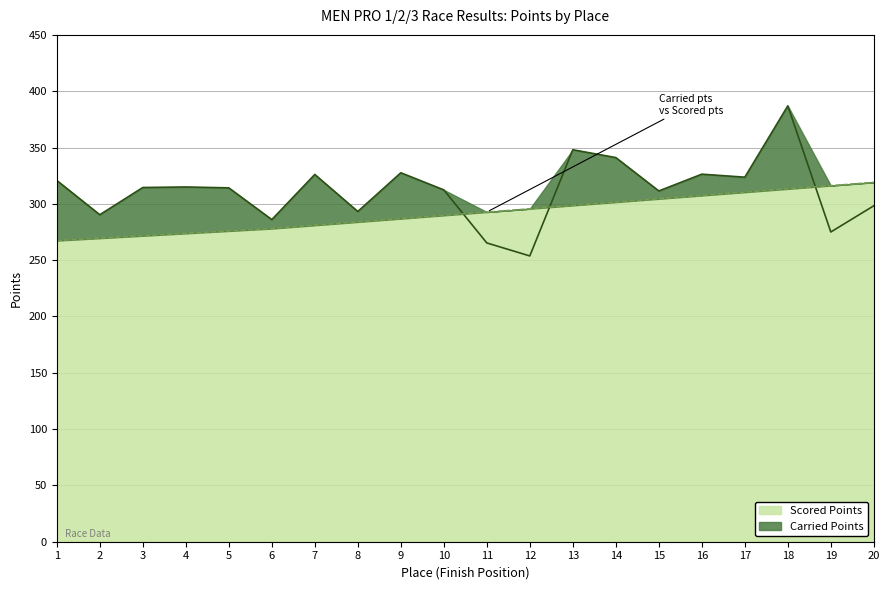

What is the maximum value for Scored Points?

319.2